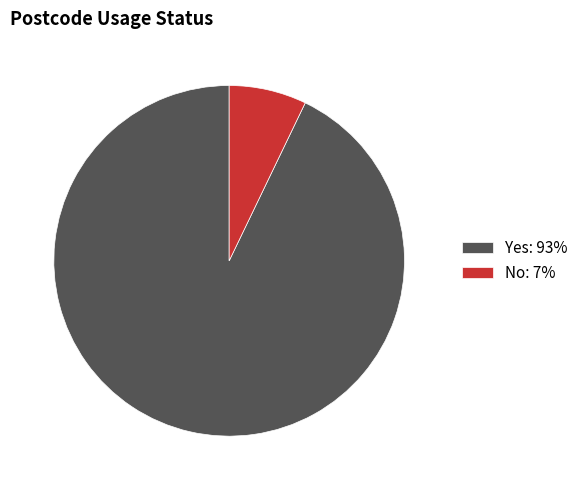

Does any single category account for the majority?

Yes